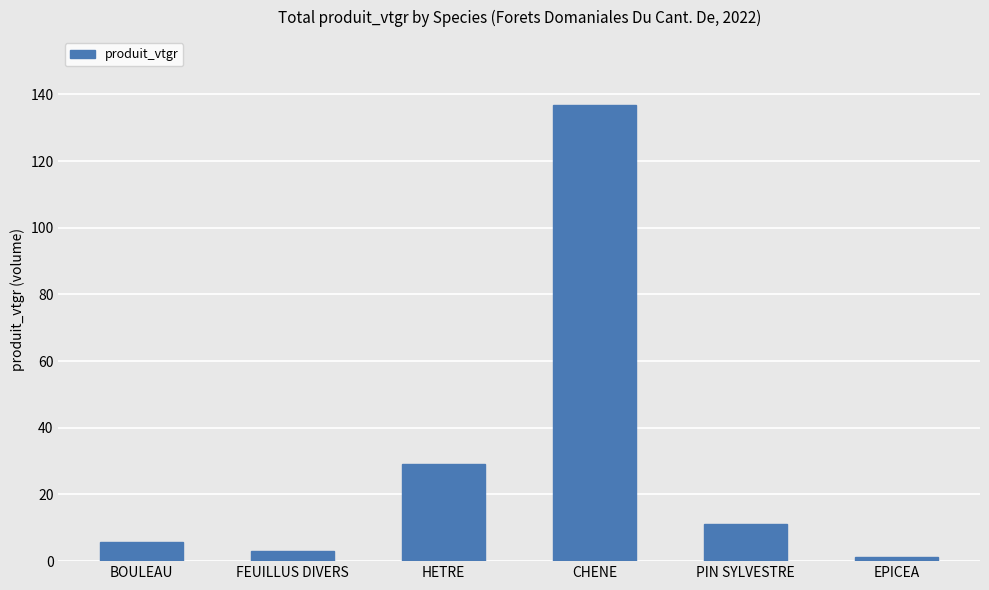

The value at CHENE is 196.8. True or false?

False